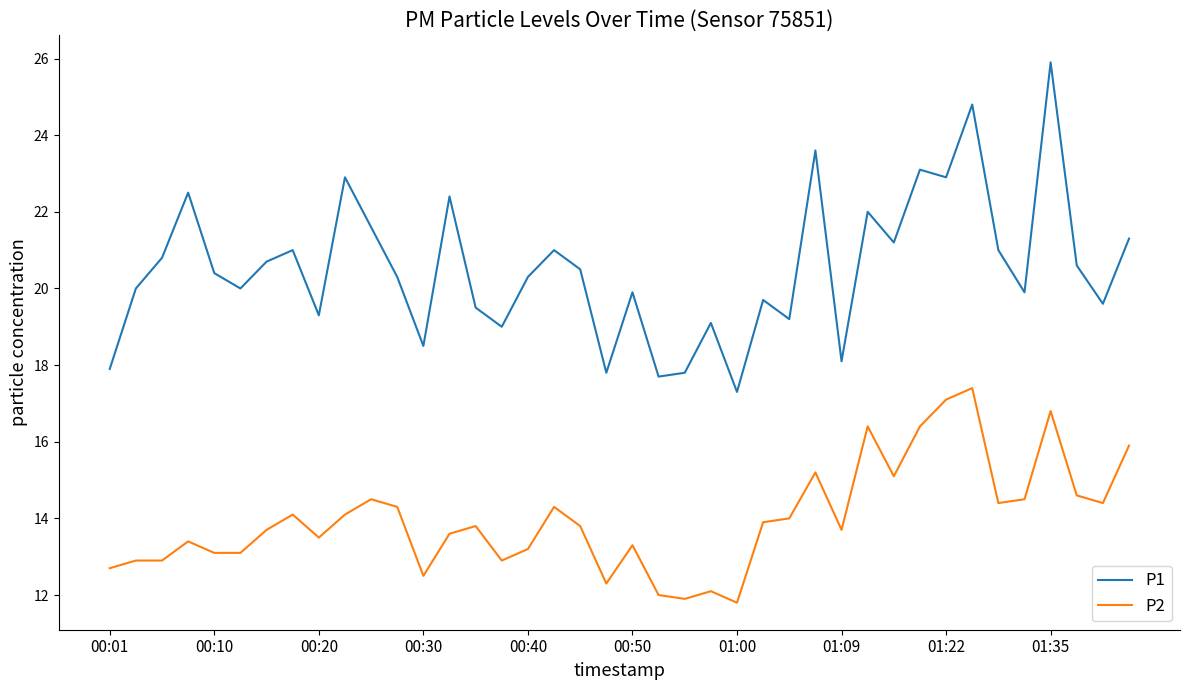

What is the smallest value displayed?

11.8